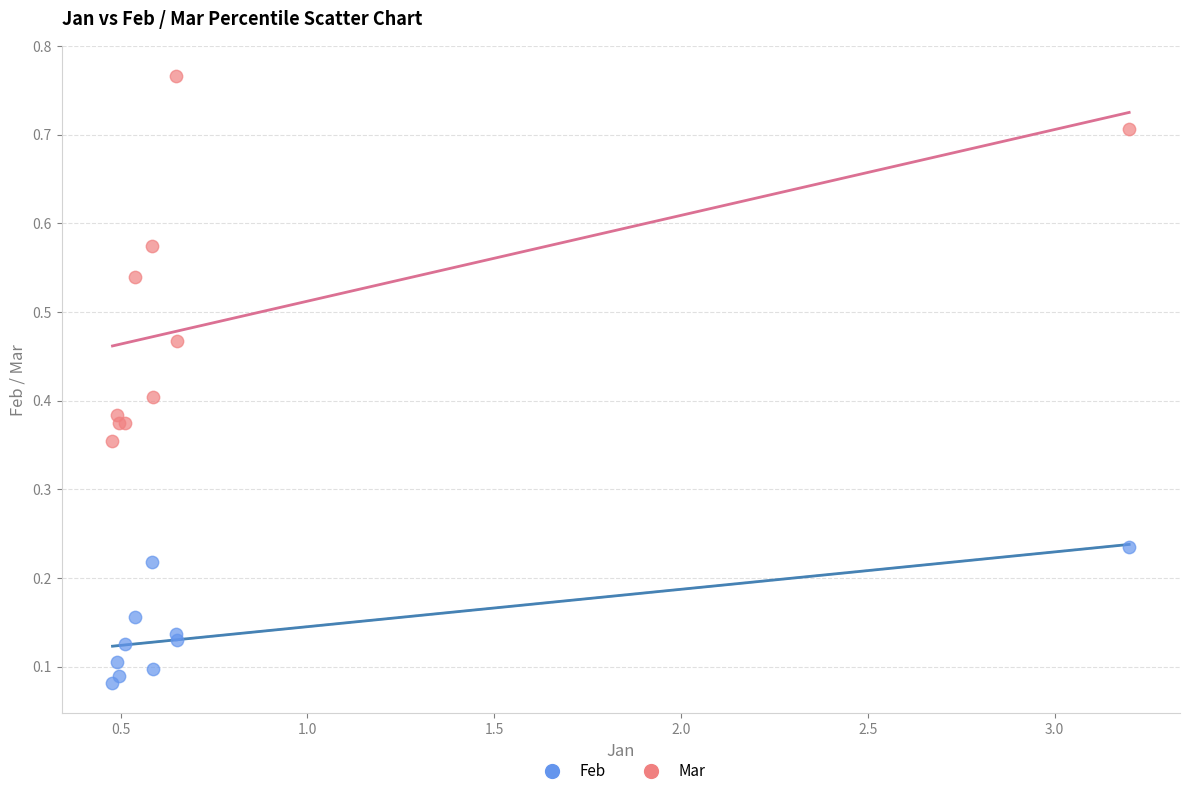

Which series has the widest spread of Y values?

Mar